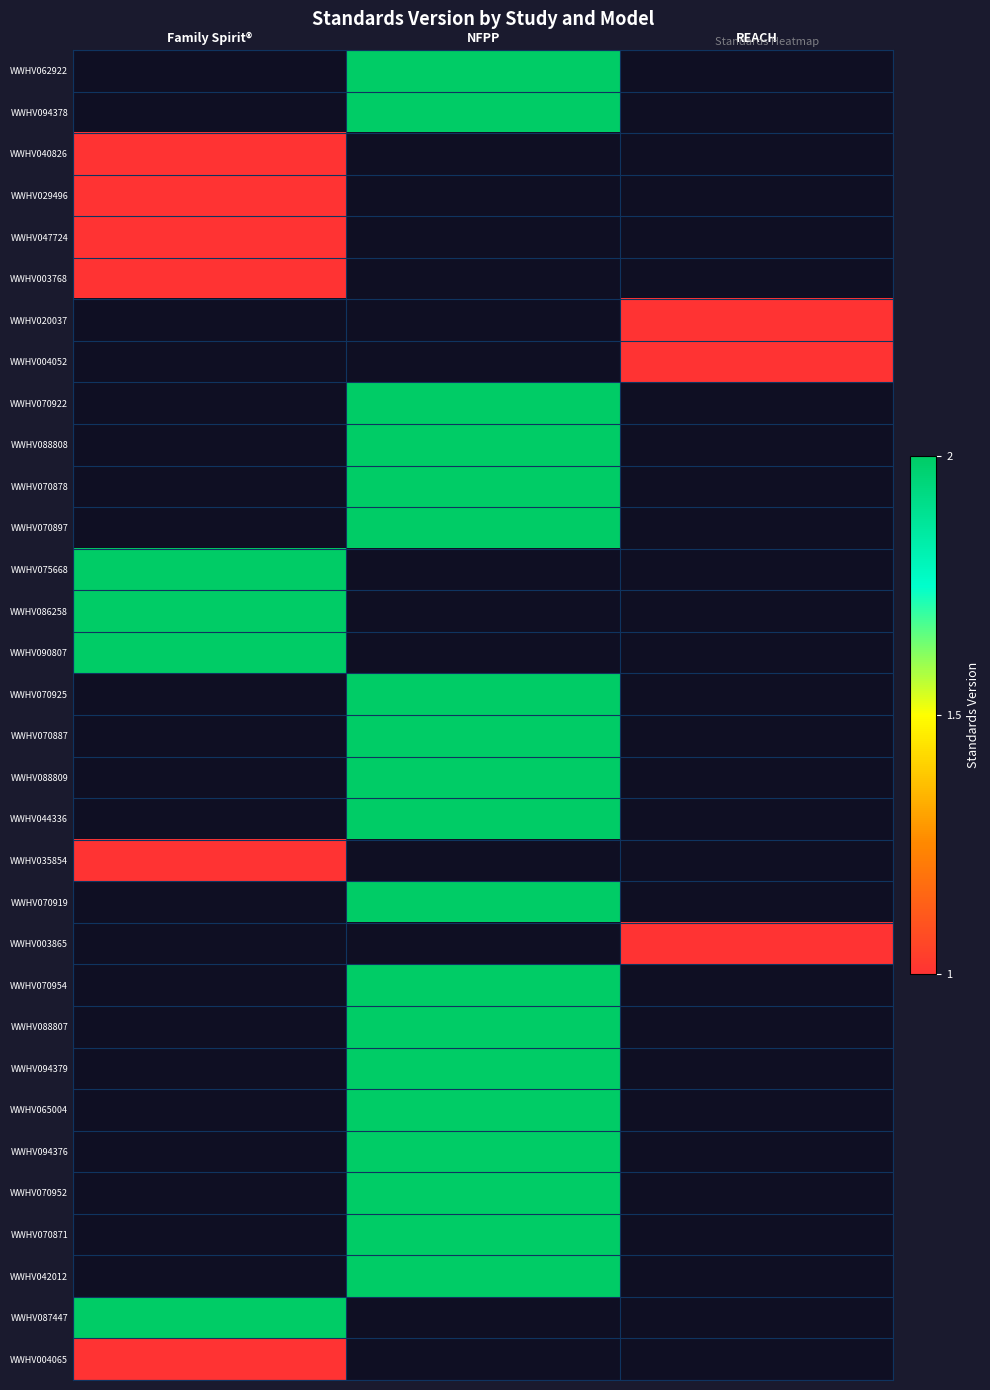

What is the smallest value displayed?

1.0